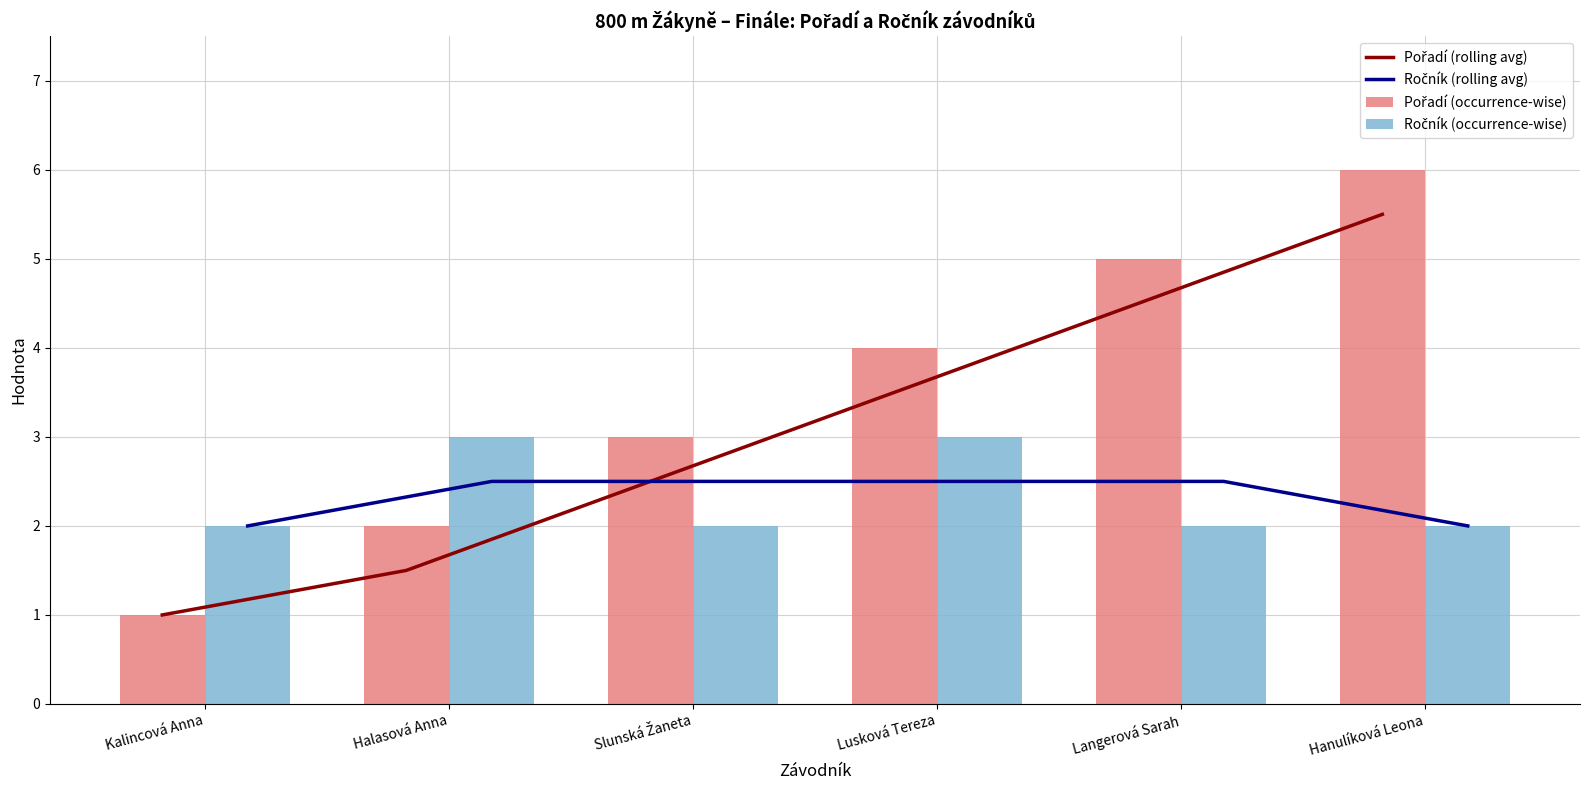

What is the label of the 6th bar from the right?

Kalincová Anna